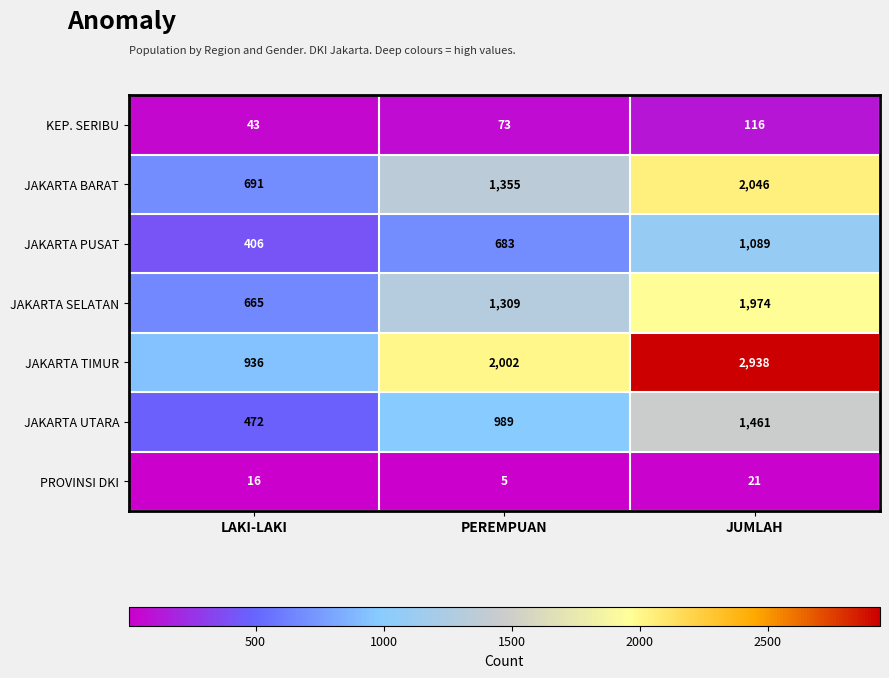

Reading left to right, what are all the values shown in this chart?

KEP. SERIBU: LAKI-LAKI=43	PEREMPUAN=73	JUMLAH=116
JAKARTA BARAT: LAKI-LAKI=691	PEREMPUAN=1355	JUMLAH=2046
JAKARTA PUSAT: LAKI-LAKI=406	PEREMPUAN=683	JUMLAH=1089
JAKARTA SELATAN: LAKI-LAKI=665	PEREMPUAN=1309	JUMLAH=1974
JAKARTA TIMUR: LAKI-LAKI=936	PEREMPUAN=2002	JUMLAH=2938
JAKARTA UTARA: LAKI-LAKI=472	PEREMPUAN=989	JUMLAH=1461
PROVINSI DKI: LAKI-LAKI=16	PEREMPUAN=5	JUMLAH=21